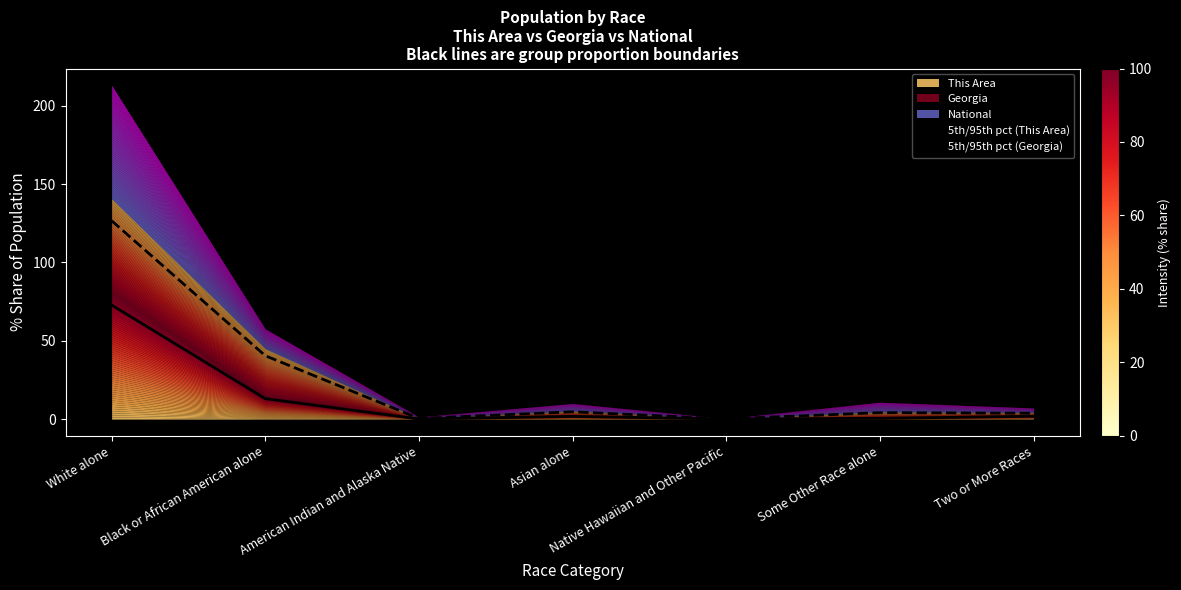

Does the chart display data point markers on the line(s)?

No